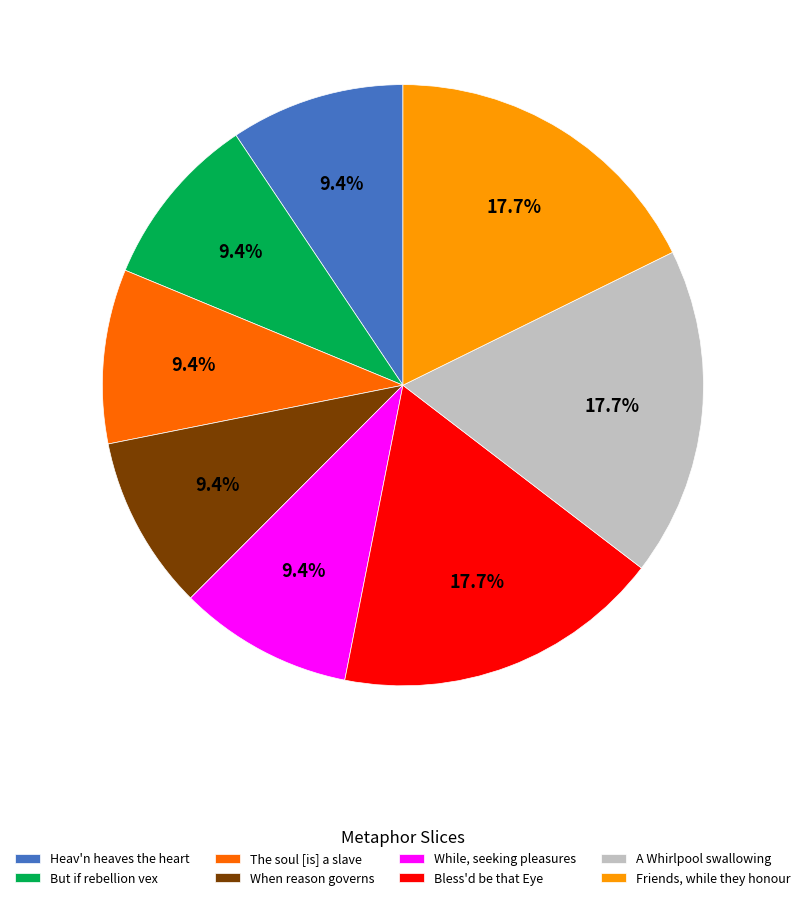

Is it true that While, seeking pleasures is 24% of the pie?

False